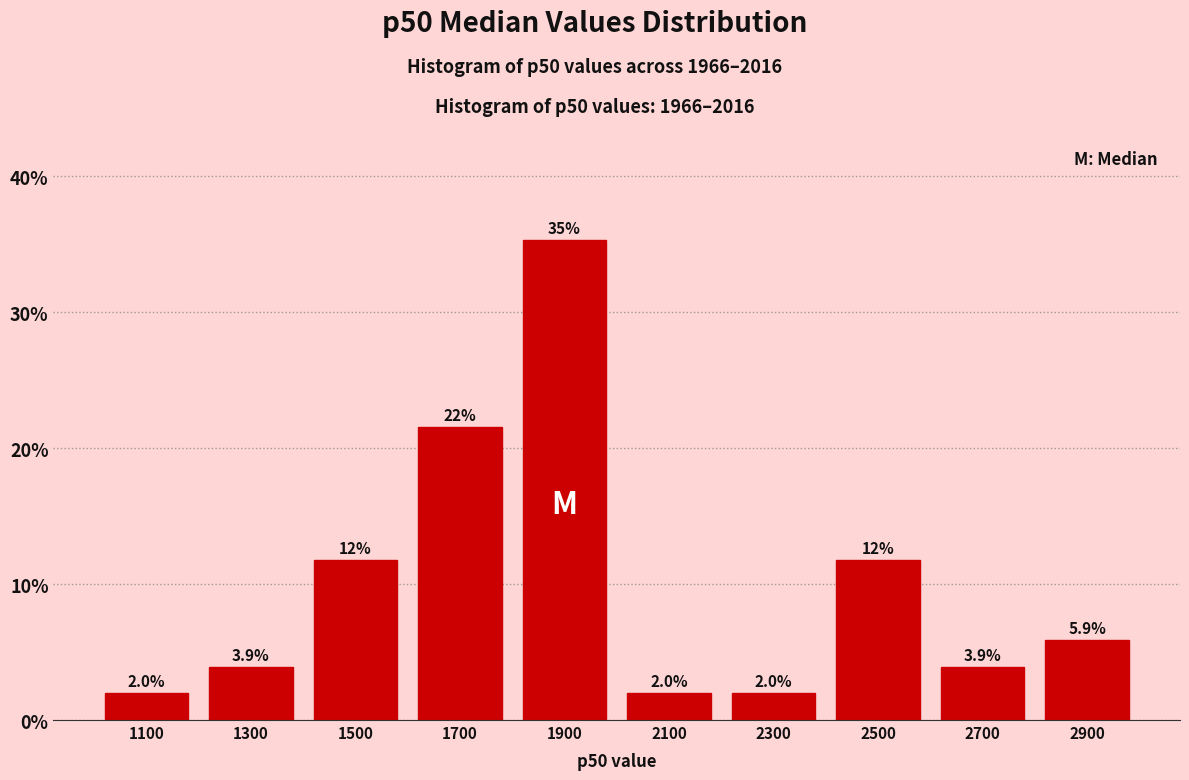

Over which range of the x-axis is the bar tallest?

1800 to 2000